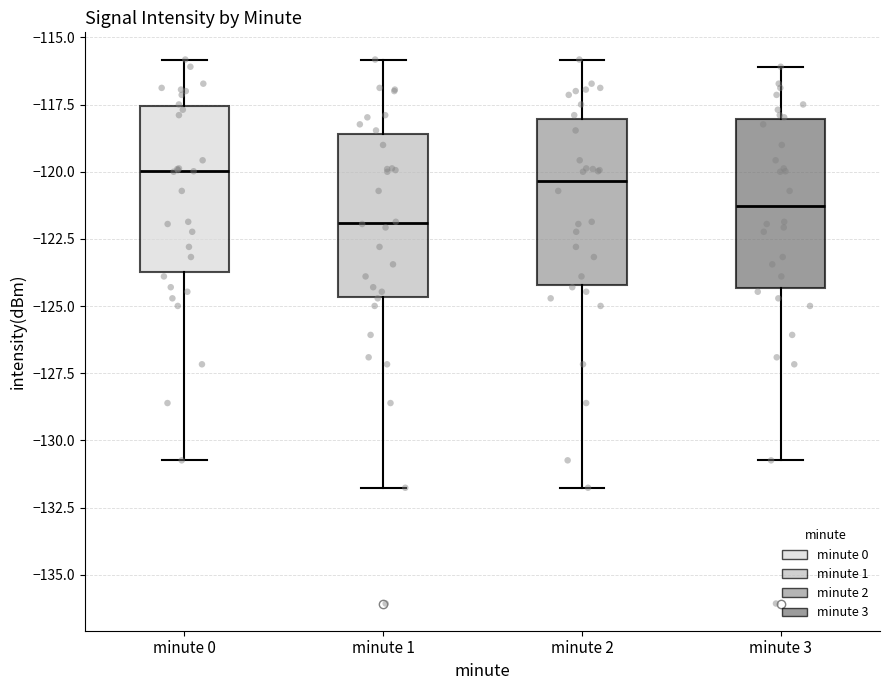

Reading left to right, read every box against the y-axis: the position of its median line, the range the box covers, and the ends of its whiskers. The values are not printed on the chart, so give them approximately, as read against the axis.

minute 0: median -120.0, box -123.5 to -117.5, whiskers -130.5 to -116.0
minute 1: median -122.0, box -124.5 to -118.5, whiskers -132.0 to -116.0
minute 2: median -120.5, box -124.0 to -118.0, whiskers -132.0 to -116.0
minute 3: median -121.5, box -124.5 to -118.0, whiskers -130.5 to -116.0